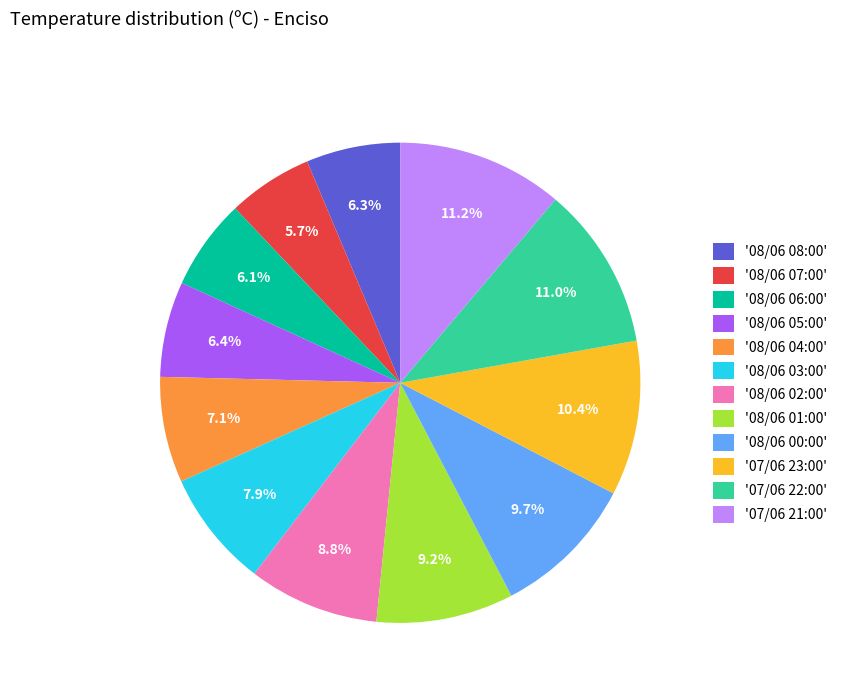

What is the total percentage of '08/06 06:00' and '08/06 05:00'?

12.5%